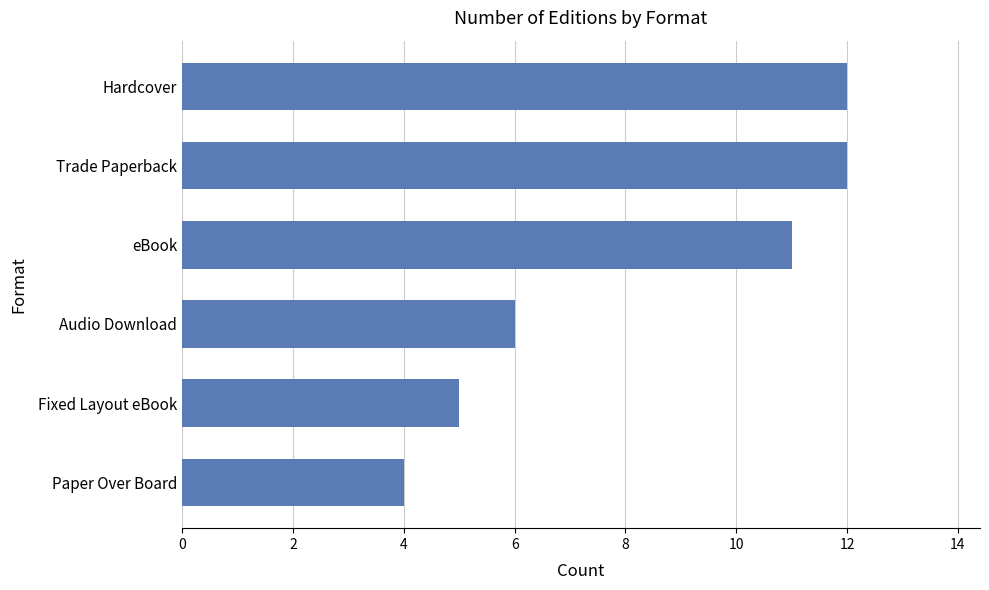

How many values are below 11?

3